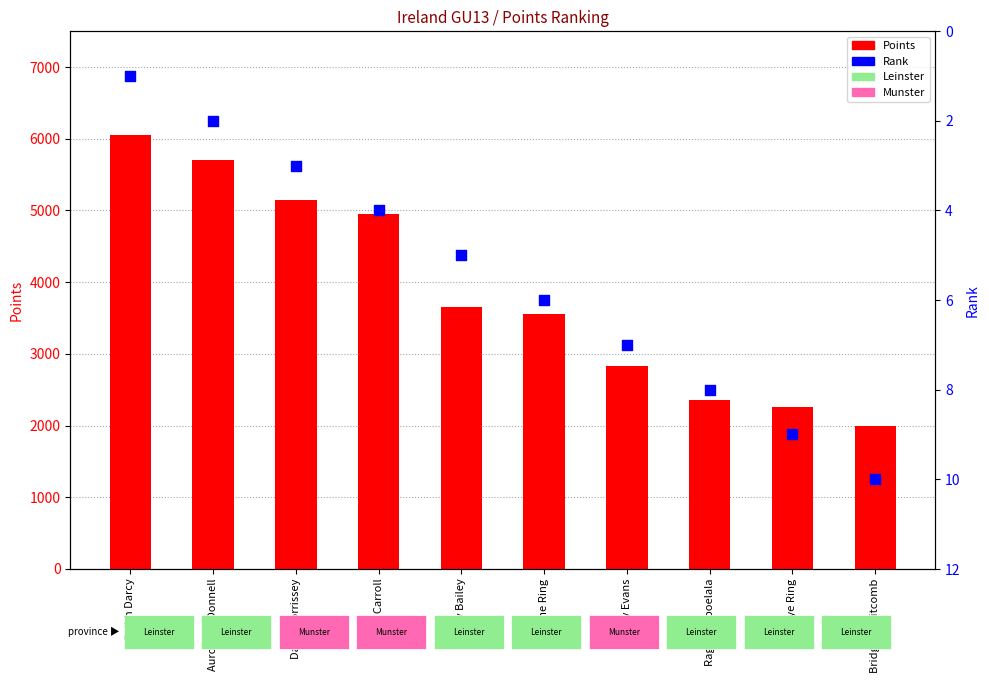

Which series has the largest total across all categories?

Points